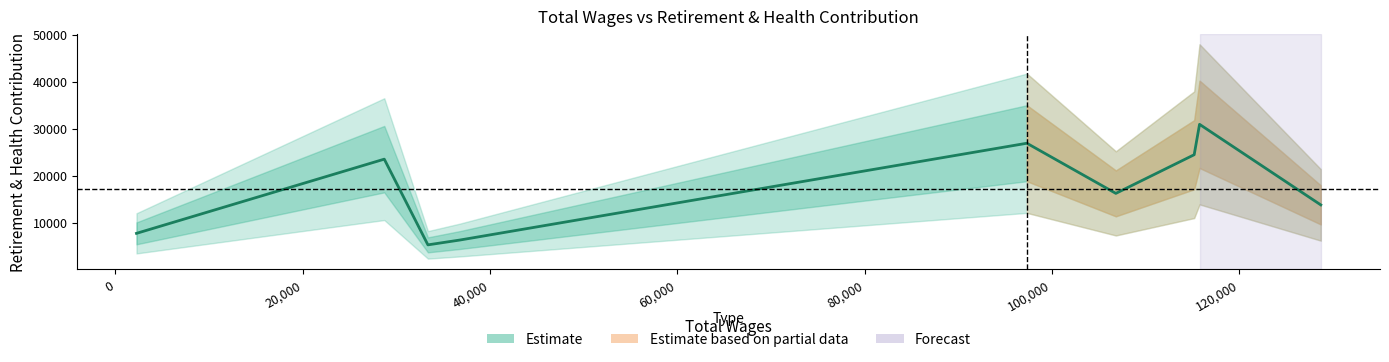

How many interior local valleys (lower than both neighbors) does the data have?

2